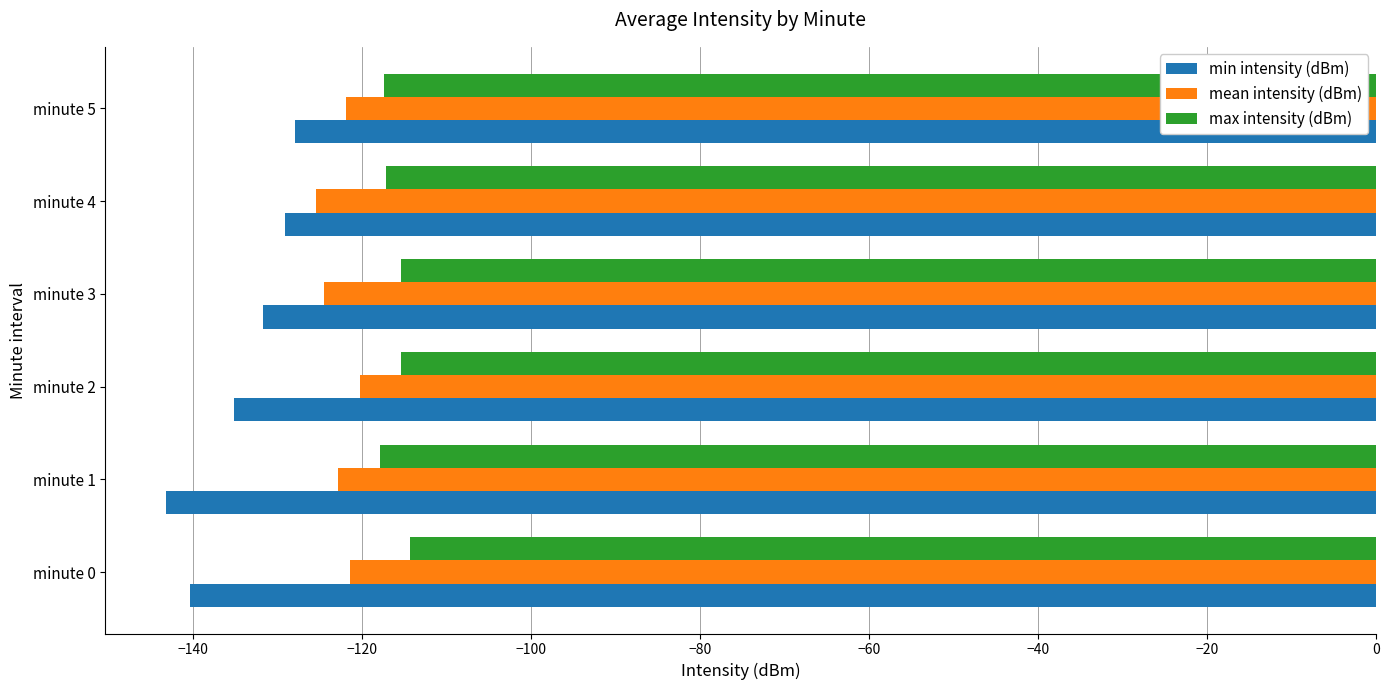

List the series in order of their overall mean, highest first.

max intensity (dBm), mean intensity (dBm), min intensity (dBm)